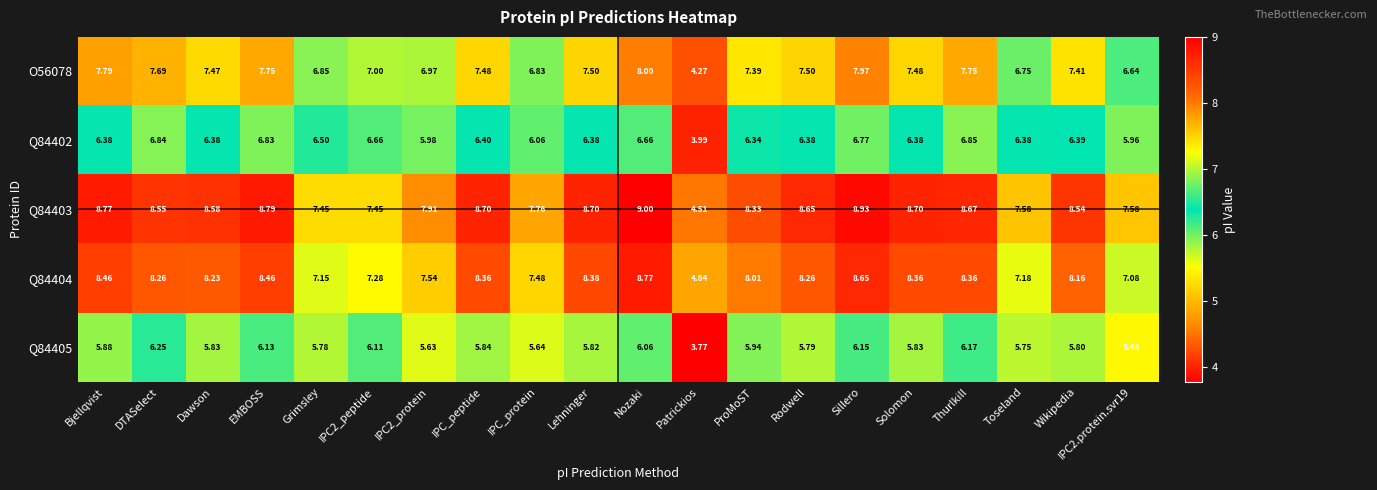

At which category does the chart reach its peak across all series?

Nozaki